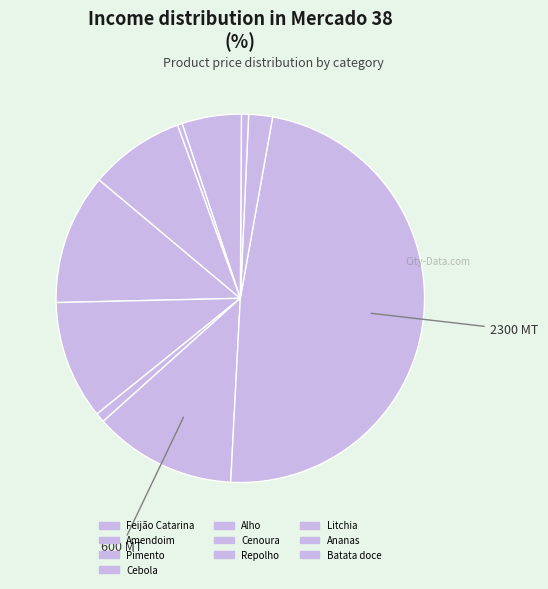

Is Batata doce the majority of the pie?

No